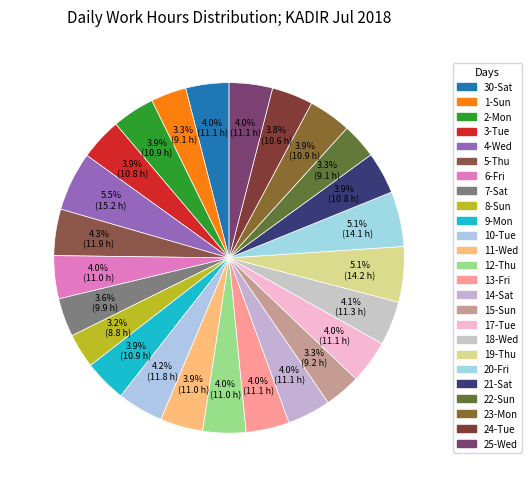

Which category has the biggest portion of the pie?

4-Wed